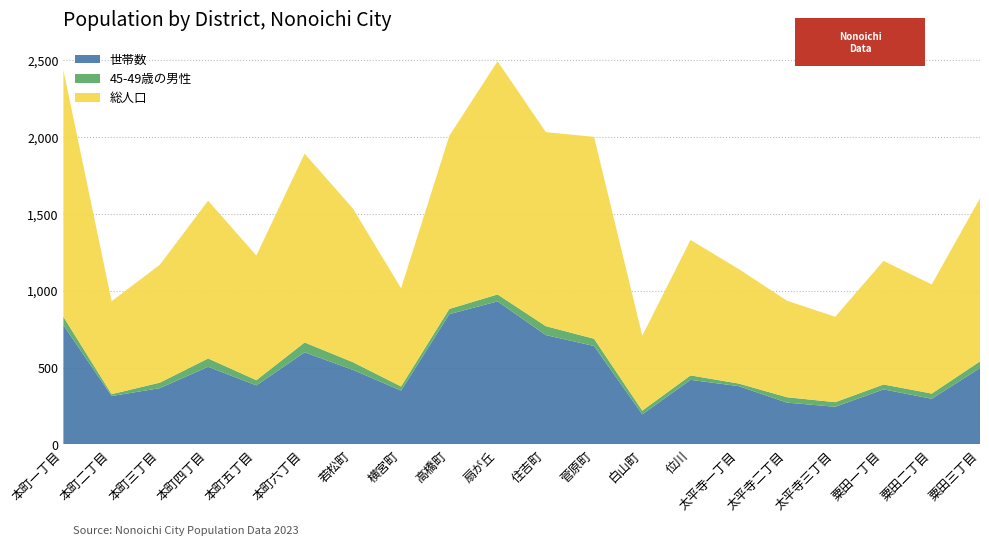

True or false: 世帯数 has a value of 197 at 太平寺一丁目.

False